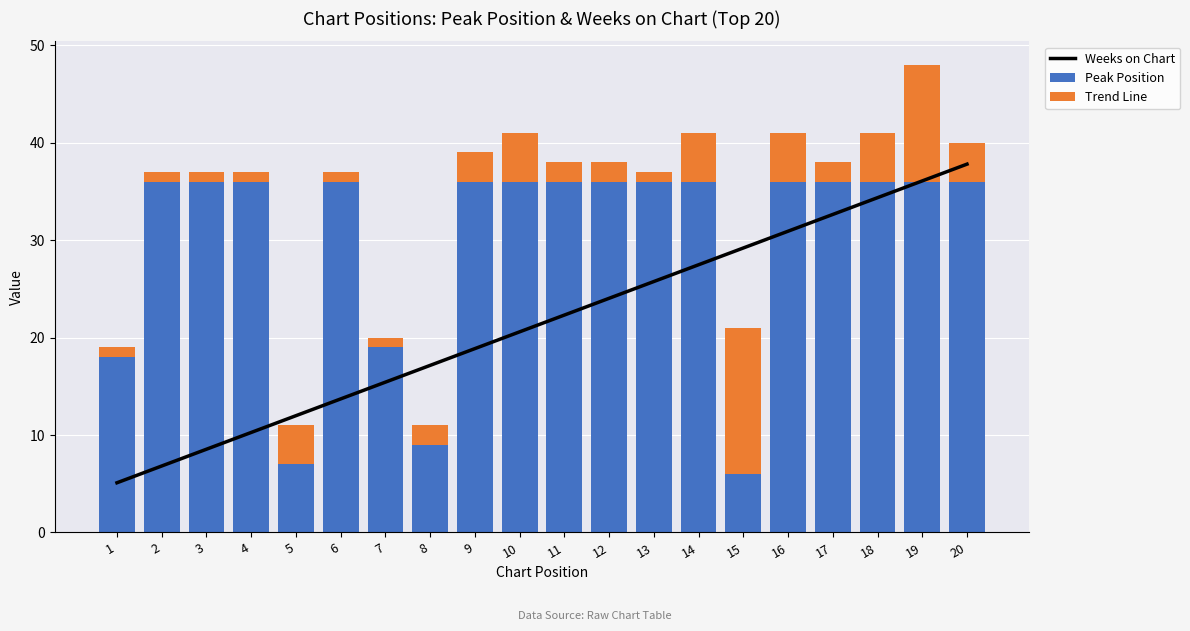

Which category has the lowest value in the Weeks on Chart series?

15